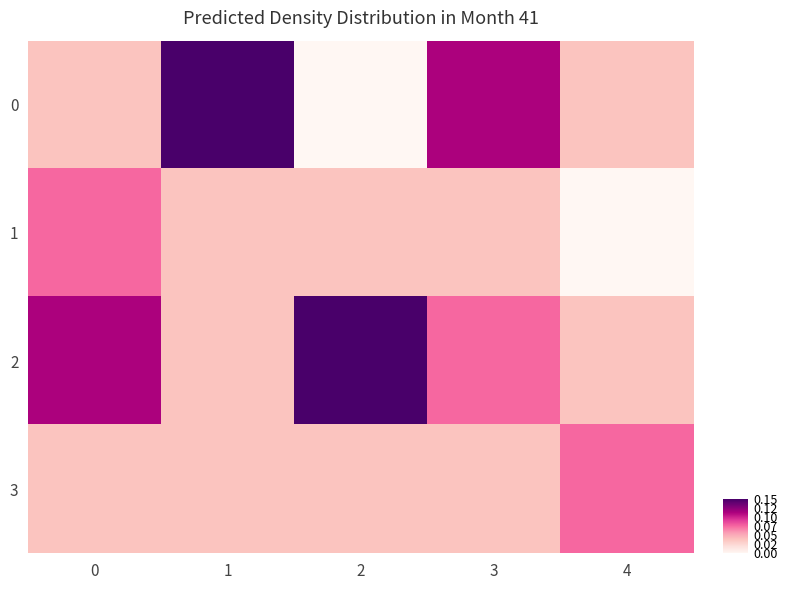

List the series in order of their peak value, lowest first.

1, 3, 0, 2